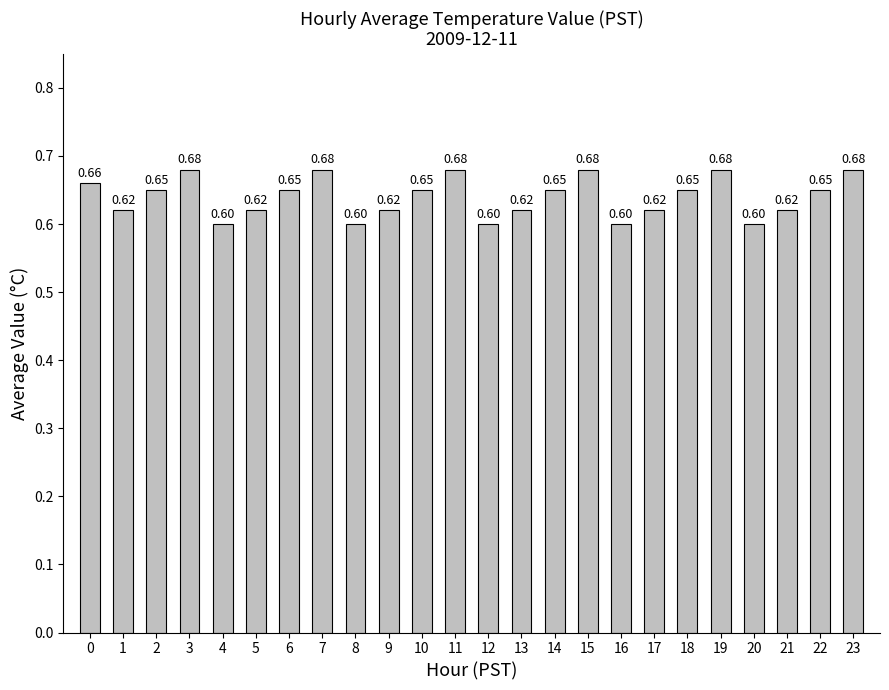

Between 21 and 8, which is larger?

21